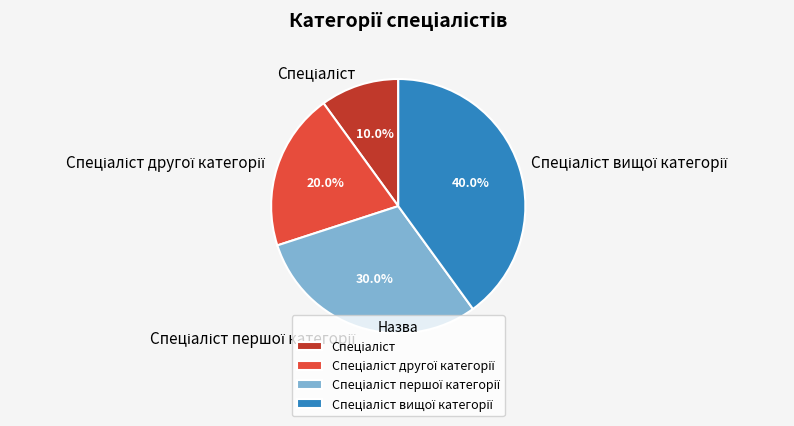

Is there any slice that represents more than half of the pie?

No